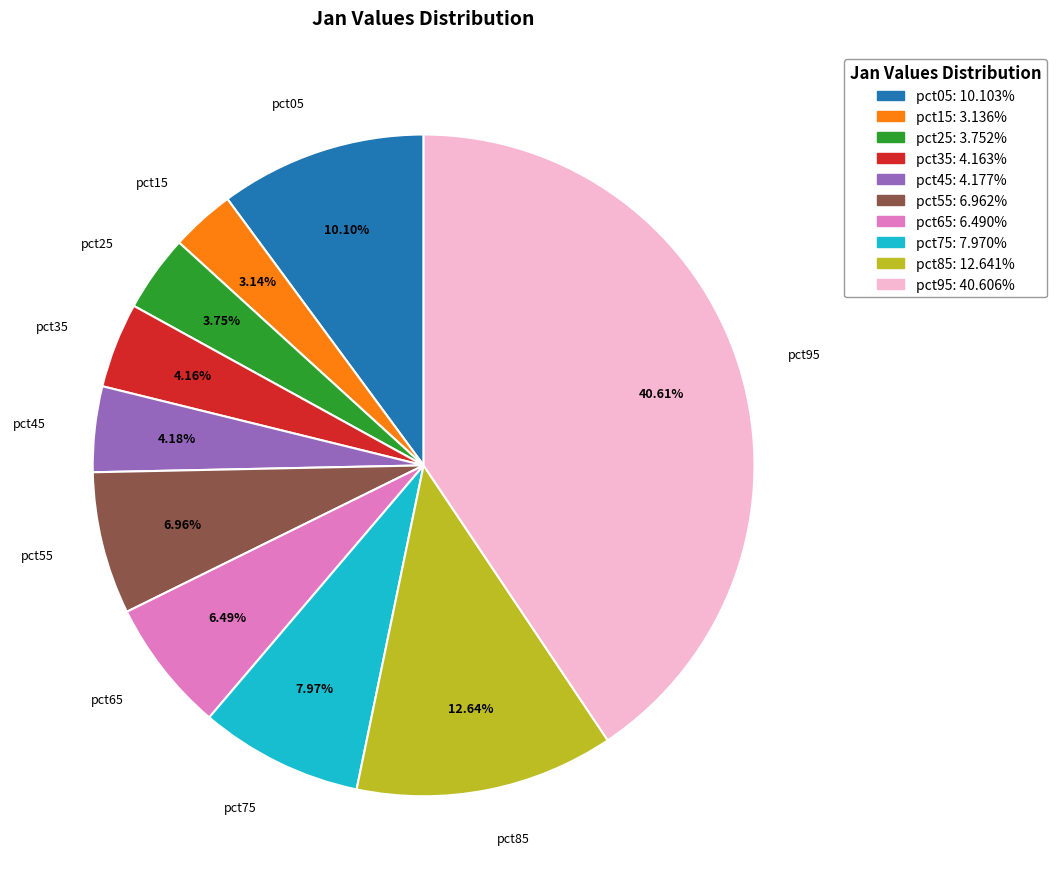

Is there a majority slice in this chart?

No